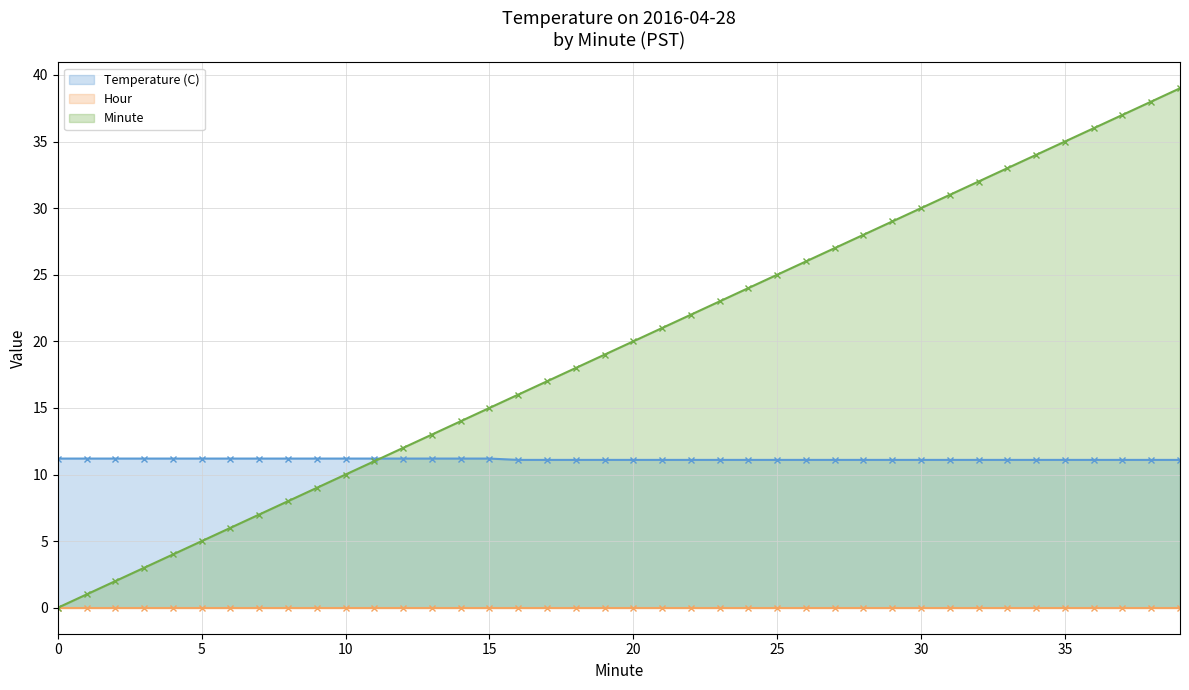

Between 9 and 20, which is larger?

9